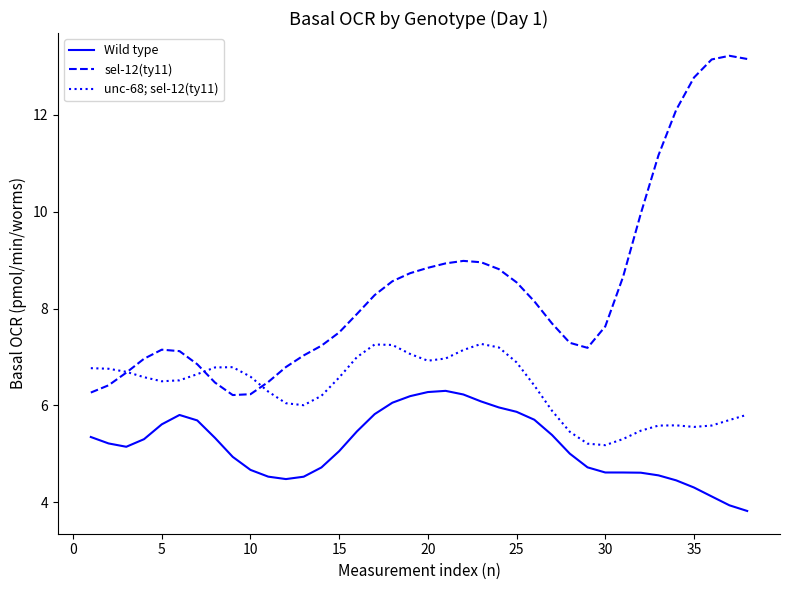

True or false: sel-12(ty11) and Wild type cross at least once.

False